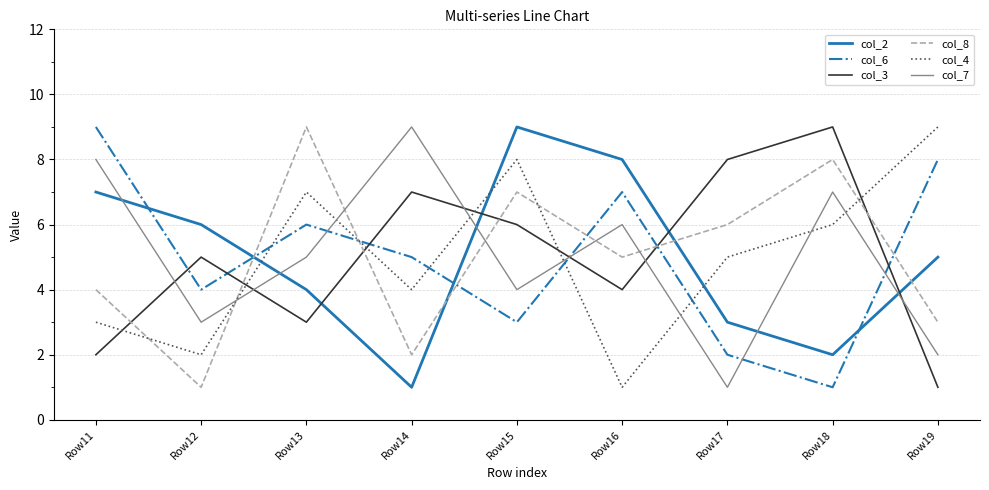

The value of col_7 at Row14 is 9. True or false?

True